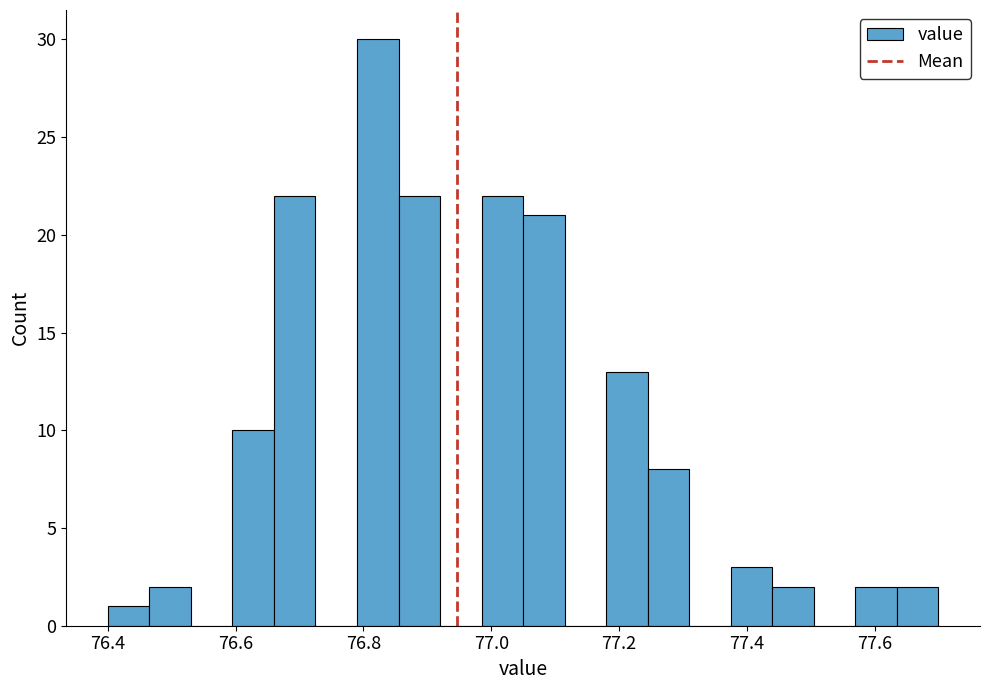

Read against the x-axis, roughly where is the centre of the tallest bar?

76.82